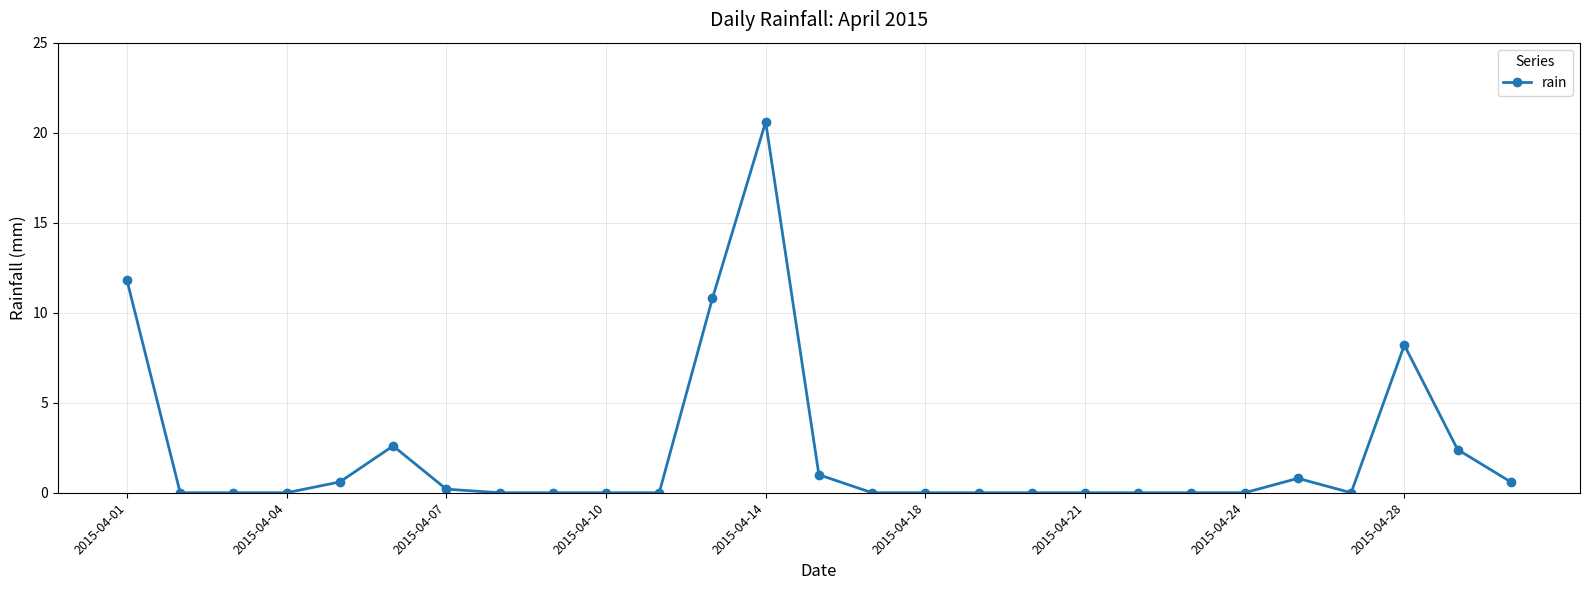

What is the sum of all values?

59.6